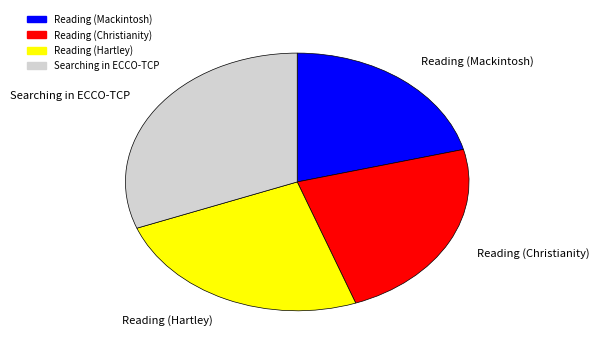

Rank the categories by value from highest to lowest.

Searching in ECCO-TCP, Reading (Hartley), Reading (Christianity), Reading (Mackintosh)